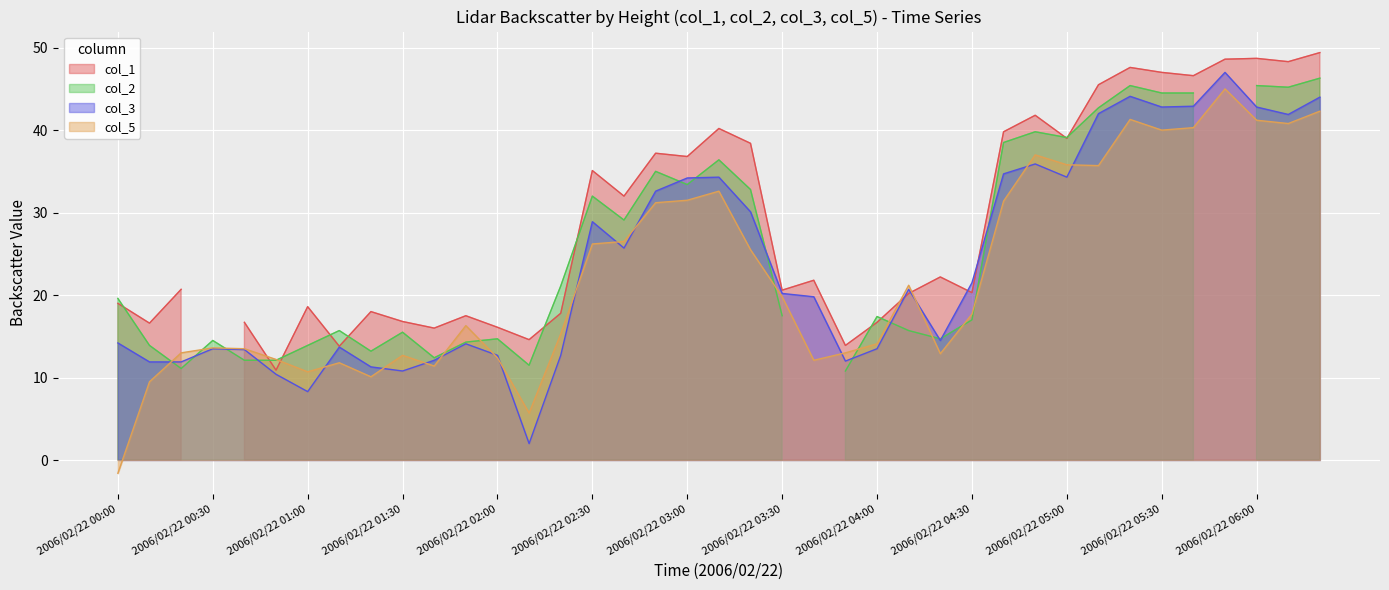

The value of col_5 at 2006/02/22 00:10 is 9.5. True or false?

True